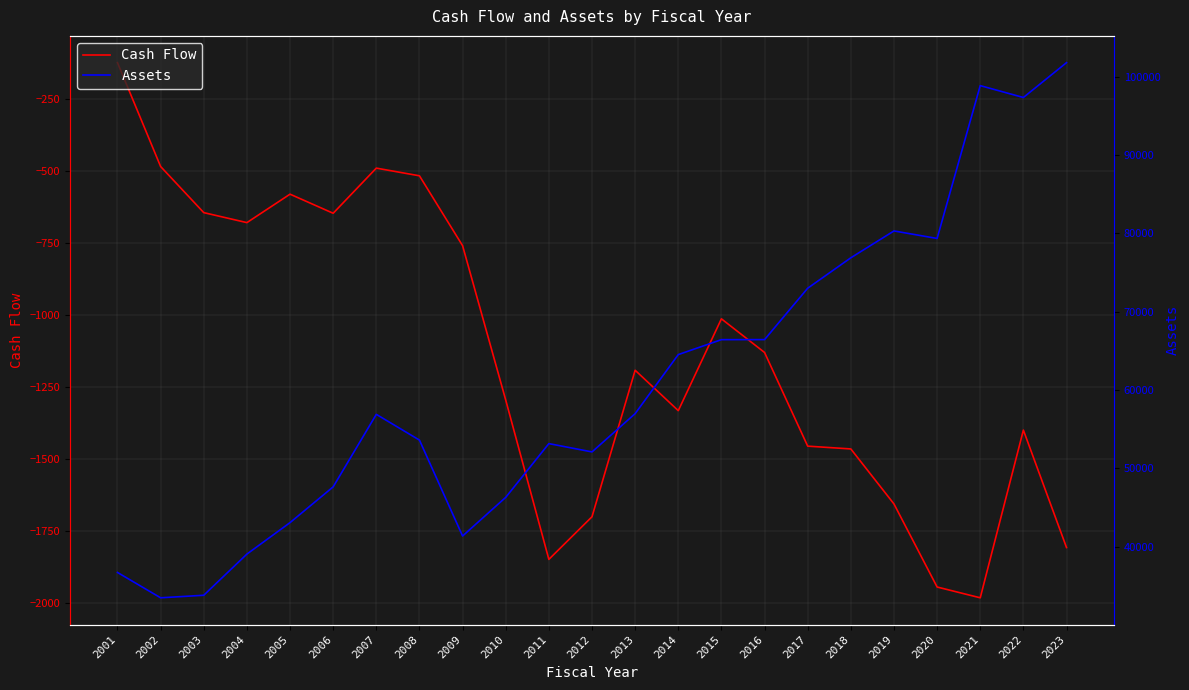

Is it true that Cash Flow equals -1639.2 at 2013?

False